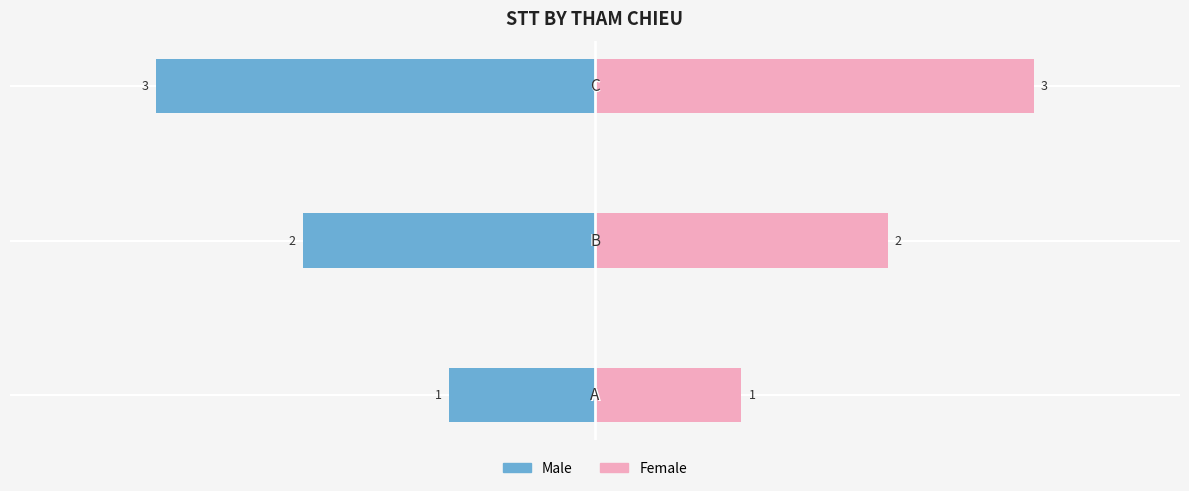

Which has a higher value, 2 or 0?

2